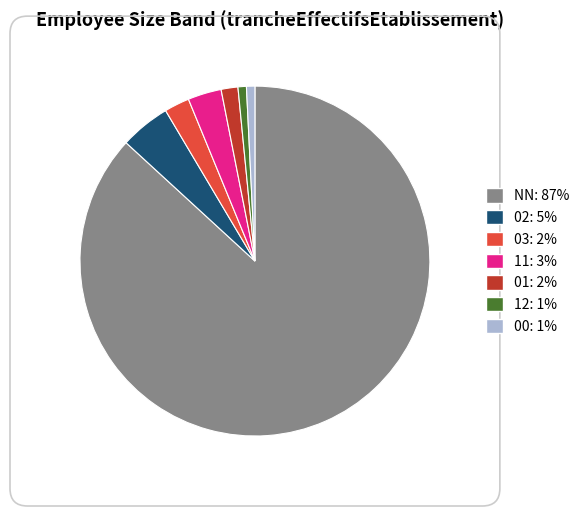

Which slice is the largest?

NN